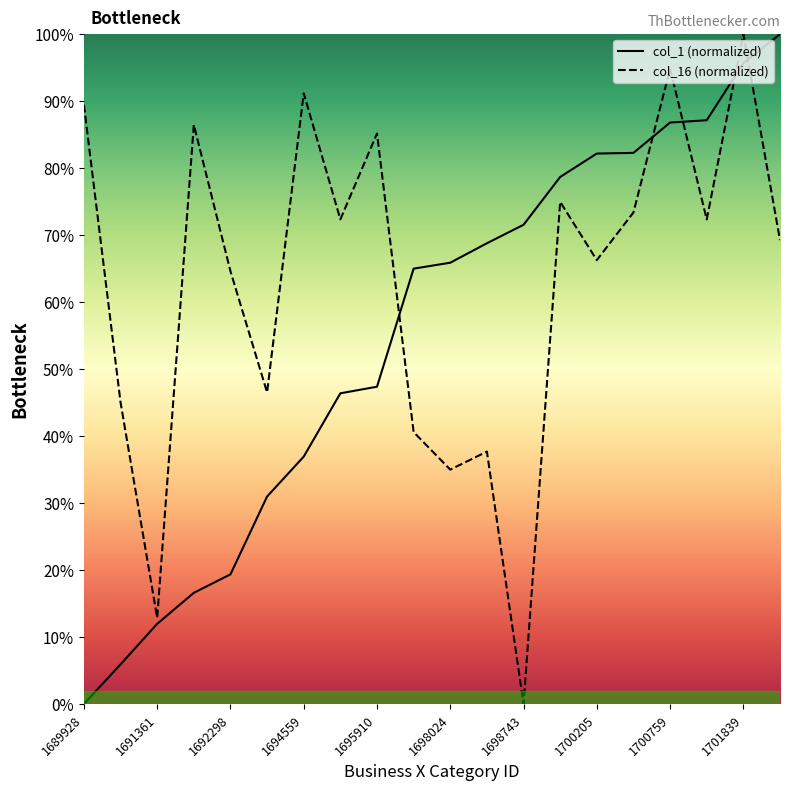

How many intersections are there between col_16 and col_1?

5